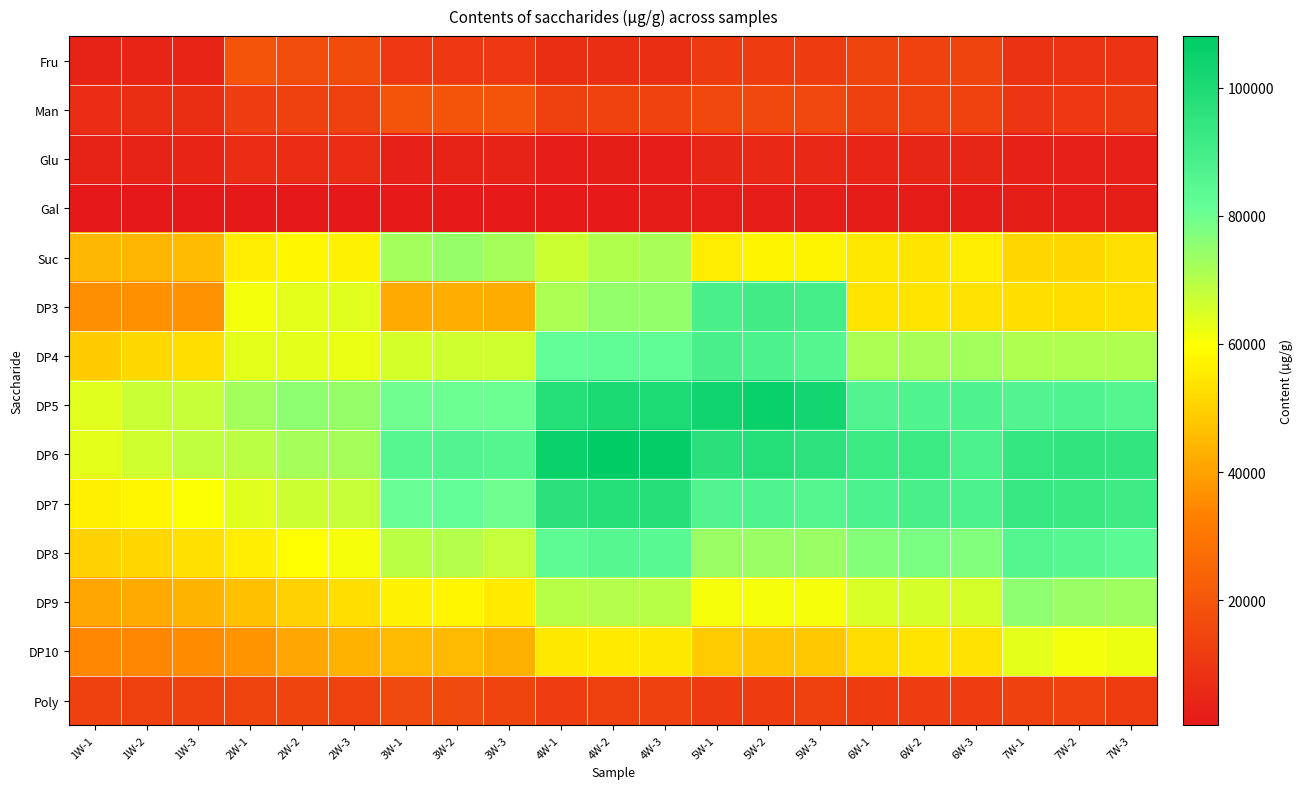

Reading right to left, extract all data points from this chart.

Fru: 7W-3=8950.5	7W-2=8966.1	7W-1=8685.1	6W-3=14247.2	6W-2=13922.0	6W-1=13993.2	5W-3=11735.2	5W-2=11725.2	5W-1=11379.1	4W-3=7612.8	4W-2=7591.6	4W-1=7418.4	3W-3=10523.5	3W-2=10468.3	3W-1=10425.3	2W-3=16892.4	2W-2=17163.2	2W-1=19360.0	1W-3=3989.2	1W-2=3997.9	1W-1=3865.5
Man: 7W-3=11114.8	7W-2=10518.2	7W-1=9631.3	6W-3=13965.5	6W-2=13834.5	6W-1=13326.3	5W-3=15691.1	5W-2=15736.4	5W-1=15807.6	4W-3=13670.6	4W-2=13790.3	4W-1=13282.5	3W-3=19237.4	3W-2=19241.2	3W-1=19112.3	2W-3=12982.6	2W-2=13349.8	2W-1=12057.4	1W-3=7299.4	1W-2=7314.8	1W-1=7065.5
Glu: 7W-3=3179.3	7W-2=3308.6	7W-1=3130.4	6W-3=4981.0	6W-2=5052.3	6W-1=4355.9	5W-3=5307.9	5W-2=5666.8	5W-1=5155.8	4W-3=2123.5	4W-2=2574.6	4W-1=2178.3	3W-3=3634.1	3W-2=3678.8	3W-1=3457.6	2W-3=7174.7	2W-2=7080.5	2W-1=6971.5	1W-3=4149.4	1W-2=3776.3	1W-1=3850.3
Gal: 7W-3=2233.8	7W-2=2090.1	7W-1=2297.0	6W-3=1738.2	6W-2=1433.9	6W-1=1453.7	5W-3=2212.7	5W-2=2089.8	5W-1=2040.7	4W-3=1520.7	4W-2=1348.6	4W-1=1270.7	3W-3=1174.9	3W-2=1074.6	3W-1=1111.9	2W-3=712.1	2W-2=640.6	2W-1=676.2	1W-3=608.0	1W-2=538.2	1W-1=594.3
Suc: 7W-3=53126.2	7W-2=51268.4	7W-1=51291.1	6W-3=56353.8	6W-2=54578.5	6W-1=55120.6	5W-3=57537.1	5W-2=57611.2	5W-1=55845.0	4W-3=71821.2	4W-2=70427.8	4W-1=66568.1	3W-3=71935.4	3W-2=74296.4	3W-1=72513.8	2W-3=56934.6	2W-2=58010.0	2W-1=55553.7	1W-3=45695.8	1W-2=44361.9	1W-1=44831.6
DP3: 7W-3=53200.6	7W-2=52190.5	7W-1=52694.1	6W-3=53658.0	6W-2=54029.2	6W-1=54015.8	5W-3=90336.7	5W-2=90779.4	5W-1=88543.0	4W-3=74466.7	4W-2=74439.6	4W-1=71432.9	3W-3=42294.9	3W-2=42848.6	3W-1=42091.9	2W-3=63725.5	2W-2=63354.6	2W-1=61376.4	1W-3=37062.4	1W-2=36580.0	1W-1=36031.0
DP4: 7W-3=70995.0	7W-2=70787.1	7W-1=70684.7	6W-3=72465.2	6W-2=71556.6	6W-1=71271.9	5W-3=85357.1	5W-2=87458.3	5W-1=88552.4	4W-3=82771.5	4W-2=82581.9	4W-1=81402.5	3W-3=66286.2	3W-2=66104.7	3W-1=65614.7	2W-3=62454.5	2W-2=63479.6	2W-1=63122.9	1W-3=52650.9	1W-2=51760.0	1W-1=48953.4
DP5: 7W-3=85559.1	7W-2=86918.4	7W-1=86507.0	6W-3=87250.9	6W-2=86838.2	6W-1=86320.7	5W-3=102481.6	5W-2=105690.5	5W-1=103783.2	4W-3=100124.0	4W-2=100702.1	4W-1=98239.0	3W-3=80030.9	3W-2=80143.0	3W-1=79732.6	2W-3=74415.7	2W-2=75405.3	2W-1=72360.7	1W-3=67623.4	1W-2=67152.1	1W-1=63727.9
DP6: 7W-3=94447.9	7W-2=94739.1	7W-1=93976.8	6W-3=88285.4	6W-2=91739.5	6W-1=91979.5	5W-3=95960.1	5W-2=98174.0	5W-1=97042.3	4W-3=106914.6	4W-2=108029.4	4W-1=105043.5	3W-3=85711.3	3W-2=86336.1	3W-1=85172.3	2W-3=72043.4	2W-2=72053.5	2W-1=69112.0	1W-3=68302.8	1W-2=66202.0	1W-1=63164.6
DP7: 7W-3=91636.1	7W-2=92229.1	7W-1=93170.5	6W-3=87660.9	6W-2=88397.6	6W-1=87855.5	5W-3=85916.6	5W-2=86995.2	5W-1=86200.0	4W-3=97788.3	4W-2=98127.0	4W-1=96396.7	3W-3=79525.7	3W-2=81724.3	3W-1=80326.1	2W-3=67630.2	2W-2=66503.9	2W-1=63749.1	1W-3=60062.4	1W-2=57779.7	1W-1=56763.5
DP8: 7W-3=83623.0	7W-2=85143.3	7W-1=85839.7	6W-3=77066.2	6W-2=78018.1	6W-1=76828.5	5W-3=73961.4	5W-2=73860.4	5W-1=74001.8	4W-3=84809.2	4W-2=85025.6	4W-1=83048.6	3W-3=68107.3	3W-2=69928.9	3W-1=69236.4	2W-3=60924.1	2W-2=59686.6	2W-1=56247.8	1W-3=53410.4	1W-2=51023.7	1W-1=50337.8
DP9: 7W-3=73004.9	7W-2=73957.3	7W-1=75409.4	6W-3=65315.5	6W-2=65342.0	6W-1=64852.3	5W-3=60954.6	5W-2=60996.8	5W-1=60929.5	4W-3=69726.0	4W-2=69949.4	4W-1=69426.6	3W-3=55469.4	3W-2=57749.2	3W-1=56819.2	2W-3=52846.1	2W-2=50292.8	2W-1=46634.1	1W-3=43904.4	1W-2=41909.0	1W-1=41128.3
DP10: 7W-3=62144.4	7W-2=61269.3	7W-1=63372.2	6W-3=53578.3	6W-2=53886.7	6W-1=52493.9	5W-3=48028.8	5W-2=47967.5	5W-1=48423.3	4W-3=54834.7	4W-2=55283.2	4W-1=54921.4	3W-3=43238.8	3W-2=45279.3	3W-1=45431.5	2W-3=43527.0	2W-2=41256.1	2W-1=37400.9	1W-3=35560.3	1W-2=34233.7	1W-1=34169.8
Poly: 7W-3=11648.1	7W-2=13897.8	7W-1=13162.0	6W-3=12041.8	6W-2=11875.2	6W-1=11740.1	5W-3=13059.8	5W-2=11692.2	5W-1=11175.6	4W-3=13209.7	4W-2=13036.5	4W-1=12148.3	3W-3=14178.2	3W-2=16350.9	3W-1=16296.7	2W-3=13849.3	2W-2=14006.1	2W-1=14103.6	1W-3=12774.1	1W-2=12873.6	1W-1=13229.6